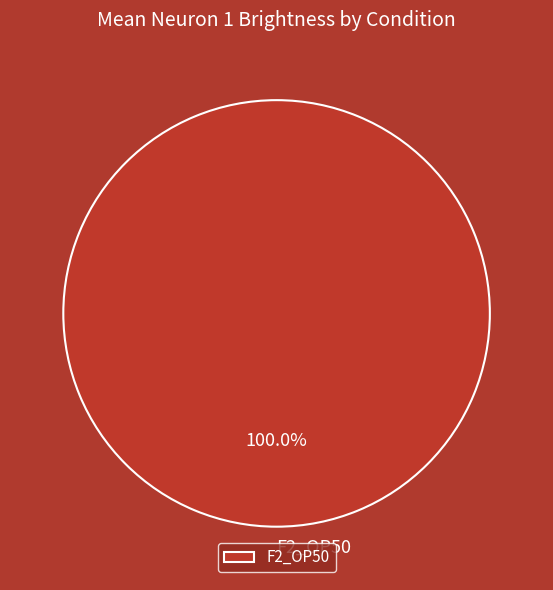

How many slices are in this pie chart?

1